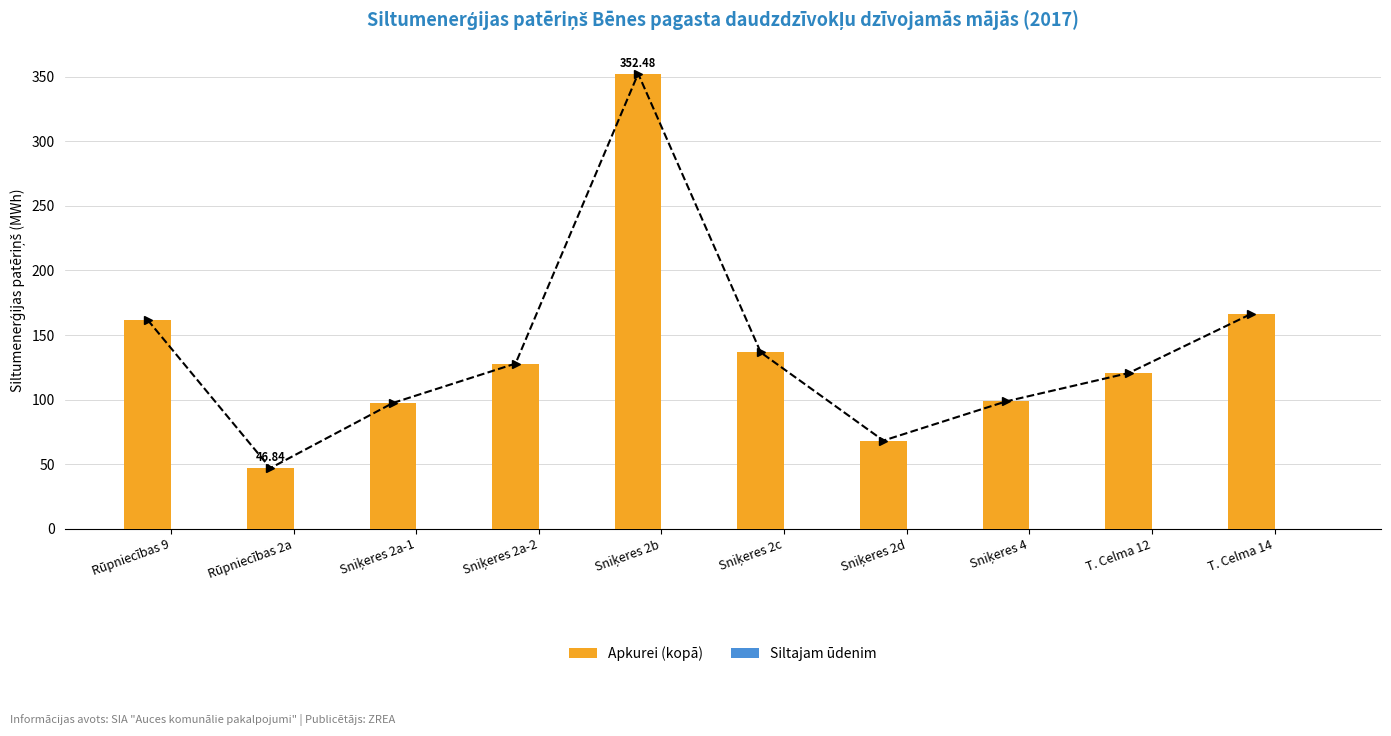

Rank the series by their average value, from lowest to highest.

Siltajam ūdenim, Apkurei (kopā)